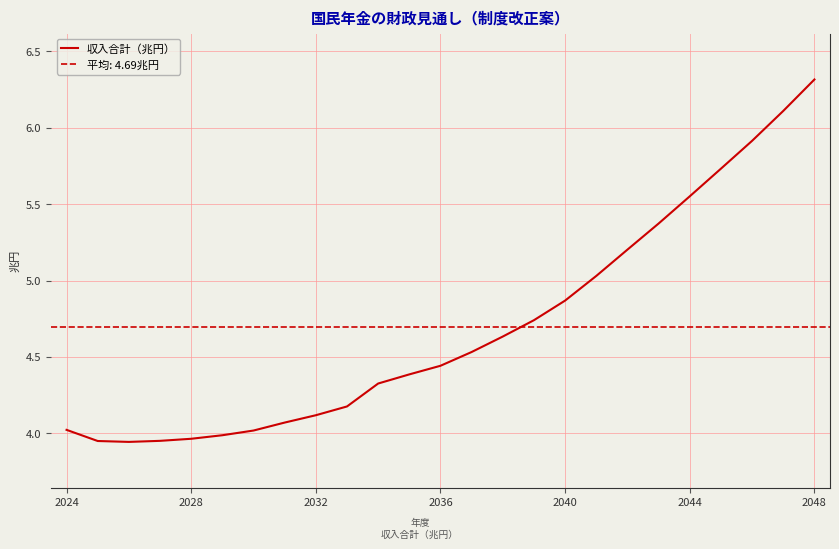

What is the change in value from 2024 to 13?

+0.5